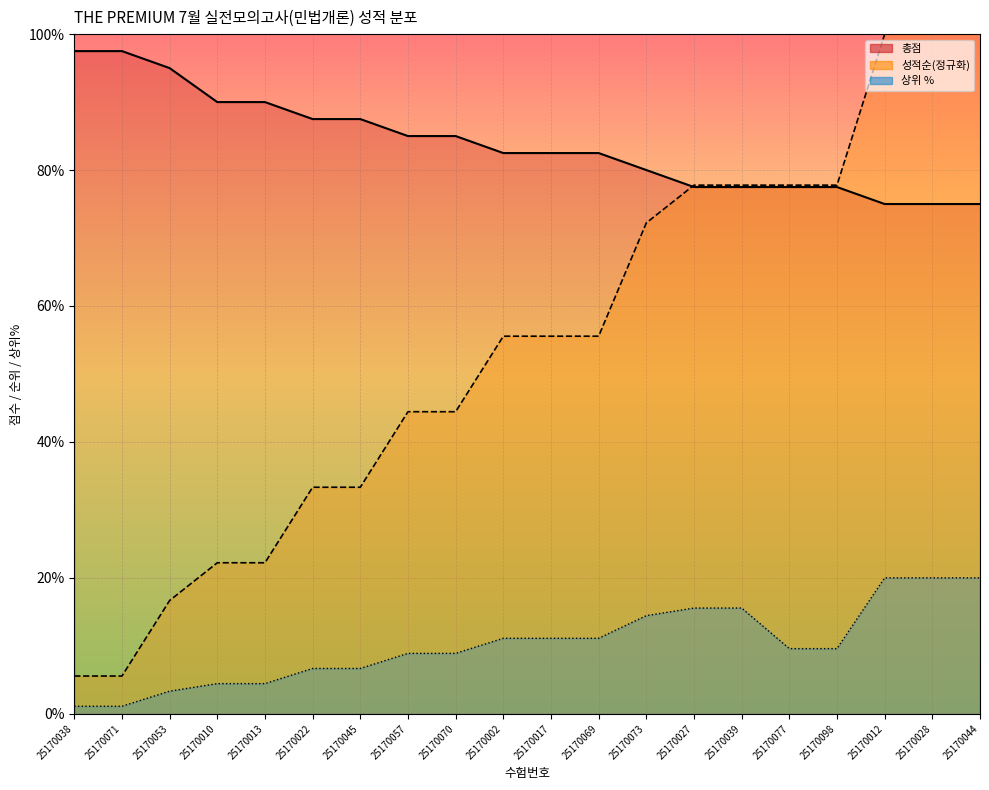

What is the spread (max minus min) of values at 25170077?

68.2